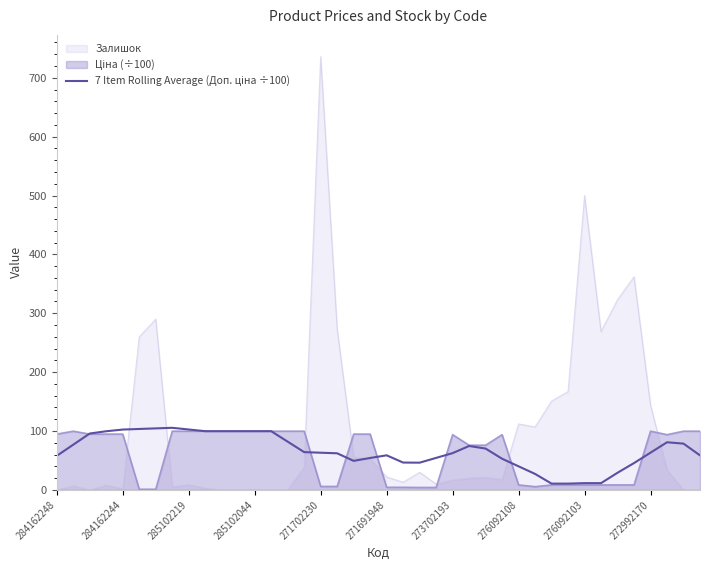

What is the difference between the second highest and minimum values?

93.8